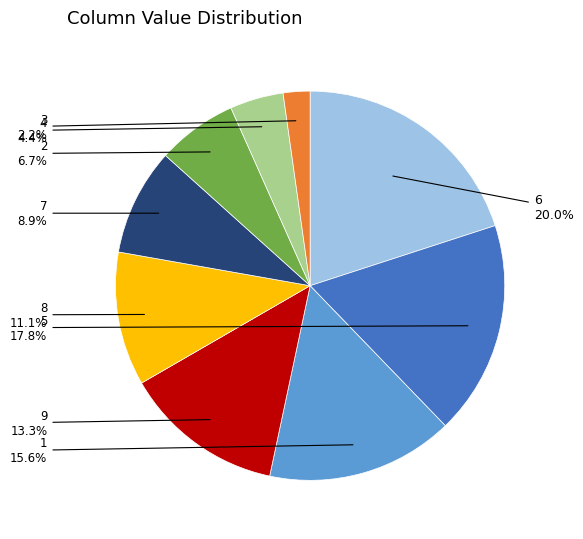

What portion of the pie excludes 8?

88.9%